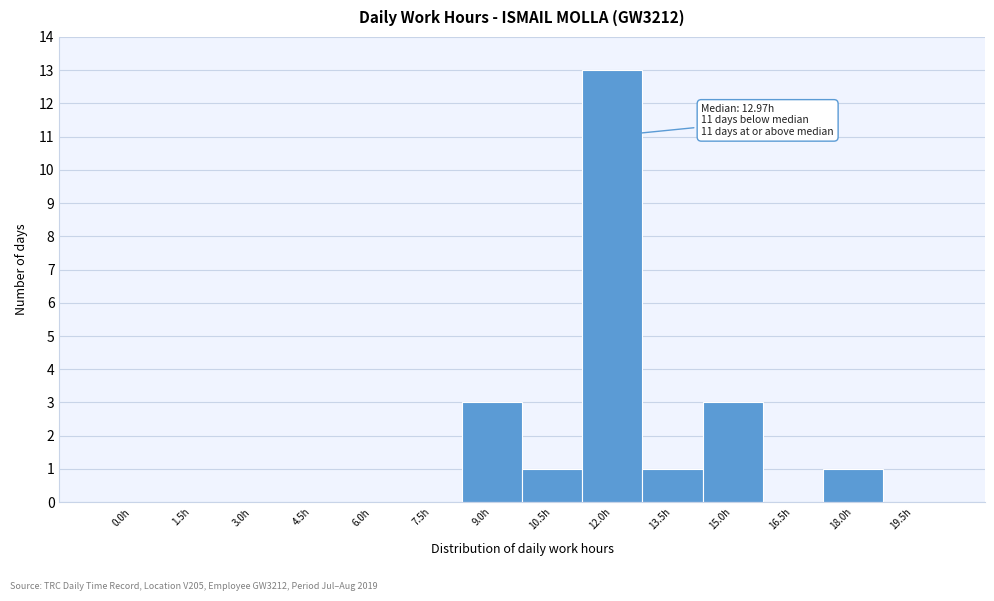

Reading left to right, list all the values displayed in this chart.

0.0h=0	1.5h=0	3.0h=0	4.5h=0	6.0h=0	7.5h=0	9.0h=3	10.5h=1	12.0h=13	13.5h=1	15.0h=3	16.5h=0	18.0h=1	19.5h=0